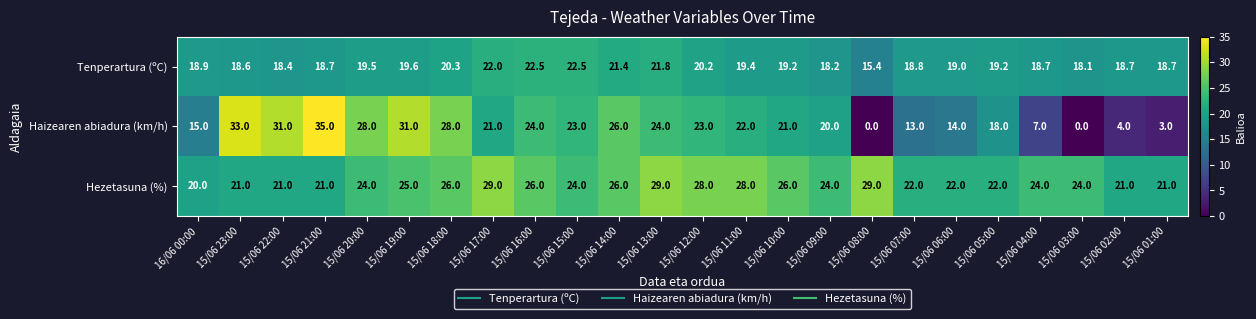

What is the spread (max minus min) of values at 15/06 10:00?

6.8